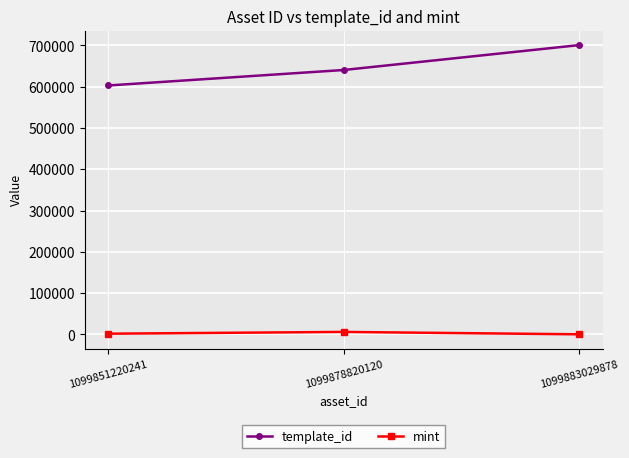

Count the mint values in the range 111 to 5868.

3